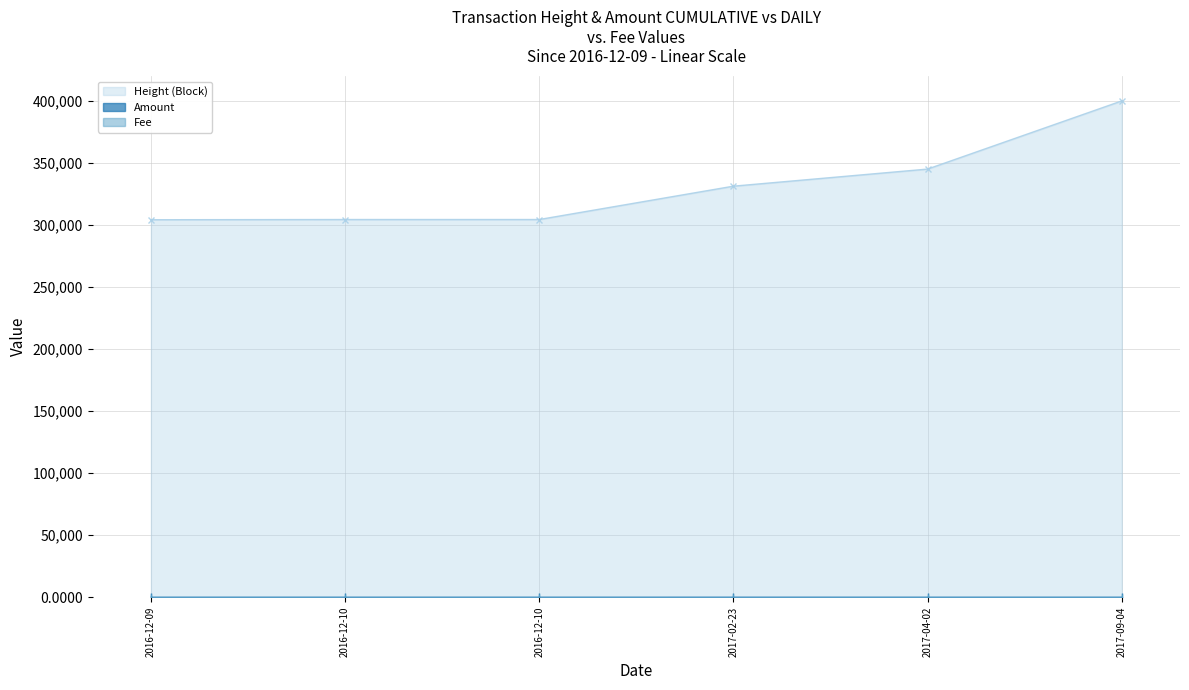

What is the label of the 4th point from the right?

2016-12-10